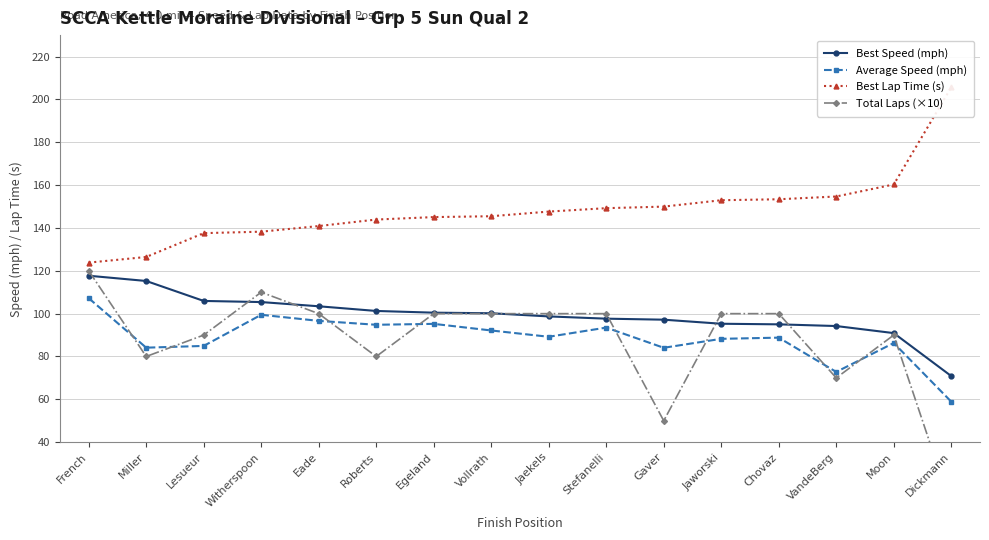

What is the sum of all Best Lap Time (s) values?

2375.2